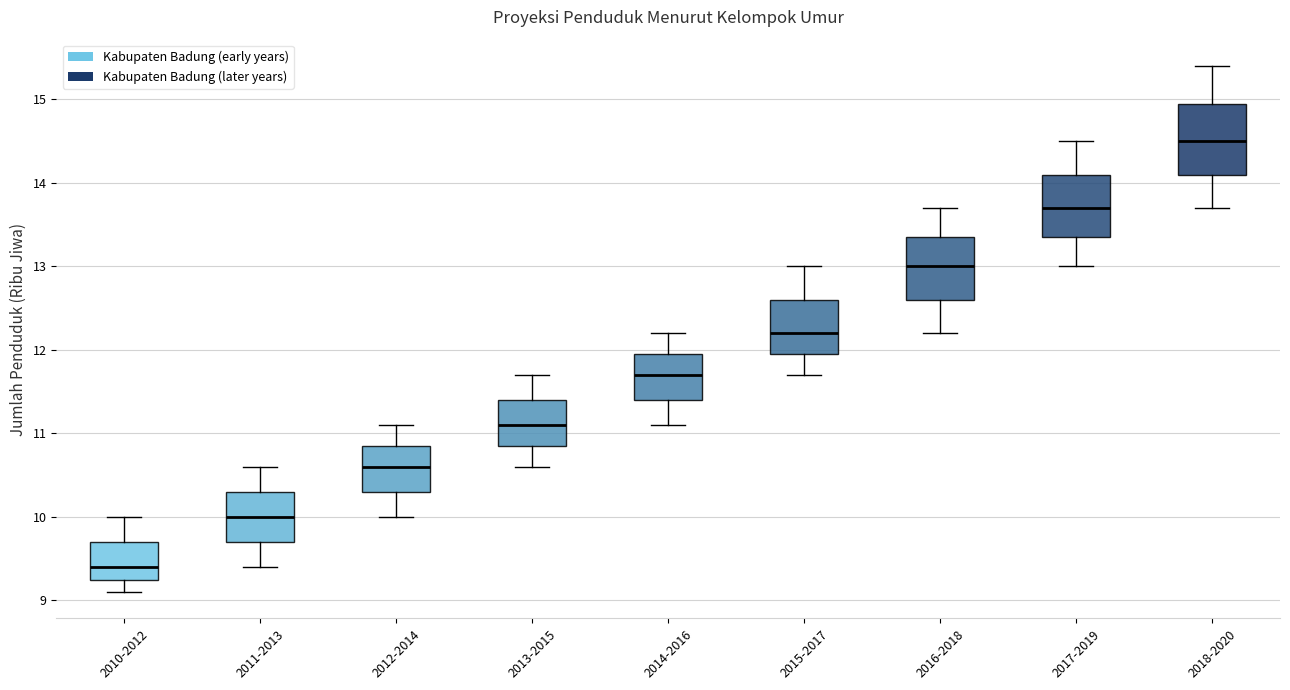

Where does the upper whisker of the box for 2014-2016 end on the y-axis? The values are not printed on the chart, so give them approximately, as read against the axis.

12.2